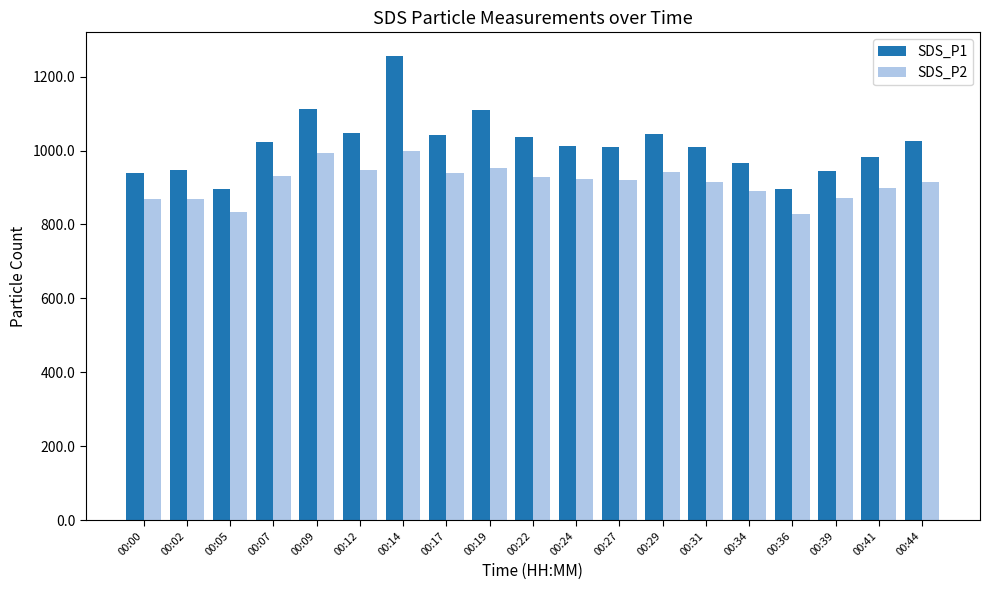

What is the difference between the maximum and minimum values in the SDS_P2 series?

168.8